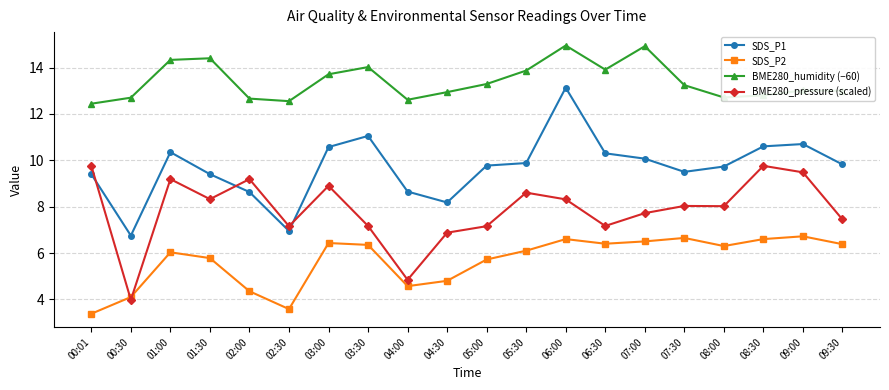

What is the sum of all SDS_P2 values?

113.3